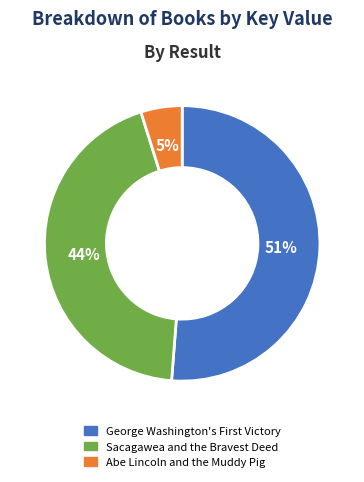

To the nearest percent, what percentage of the pie is Sacagawea and the Bravest Deed?

44%